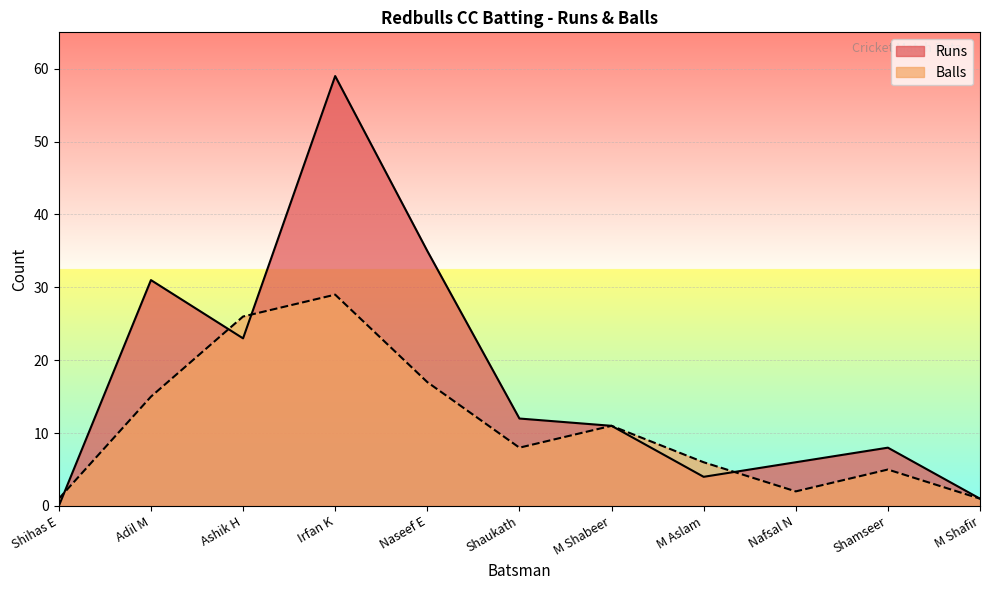

Is it true that Balls equals 11 at M Shabeer?

True